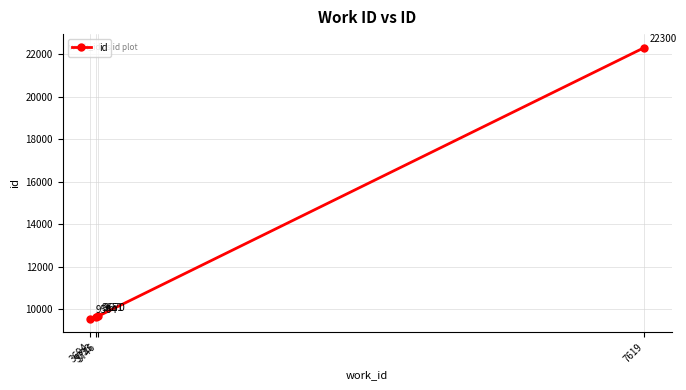

How many lines are shown in the chart?

1